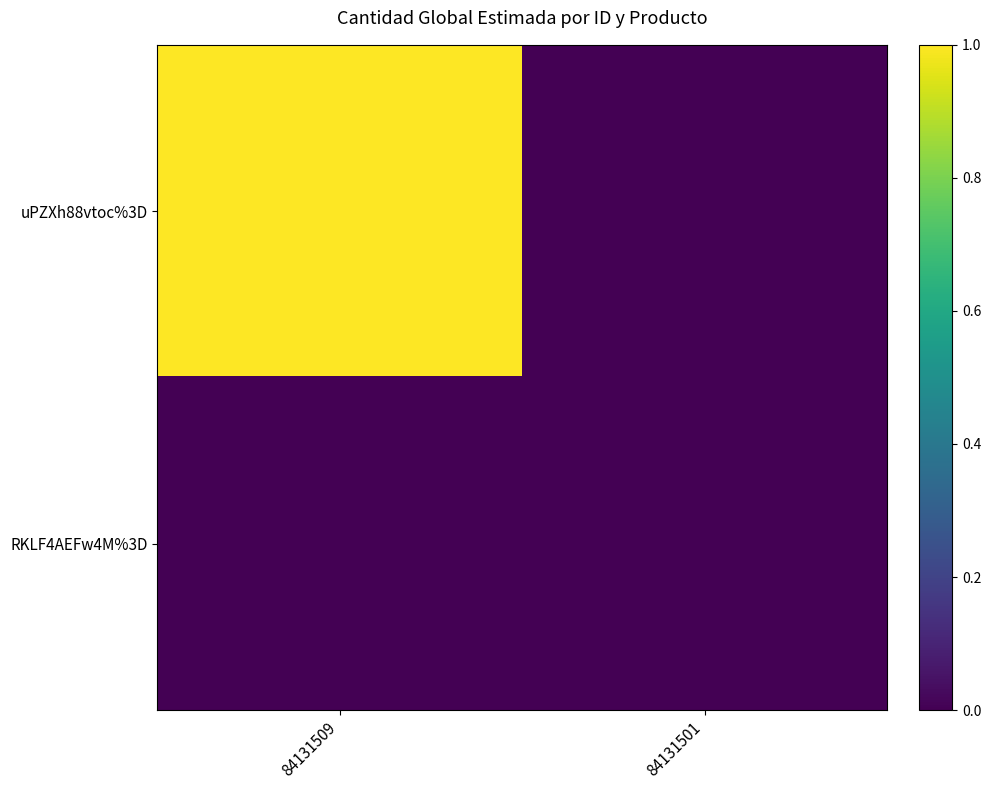

At which category is the sum across all series the highest?

84131509